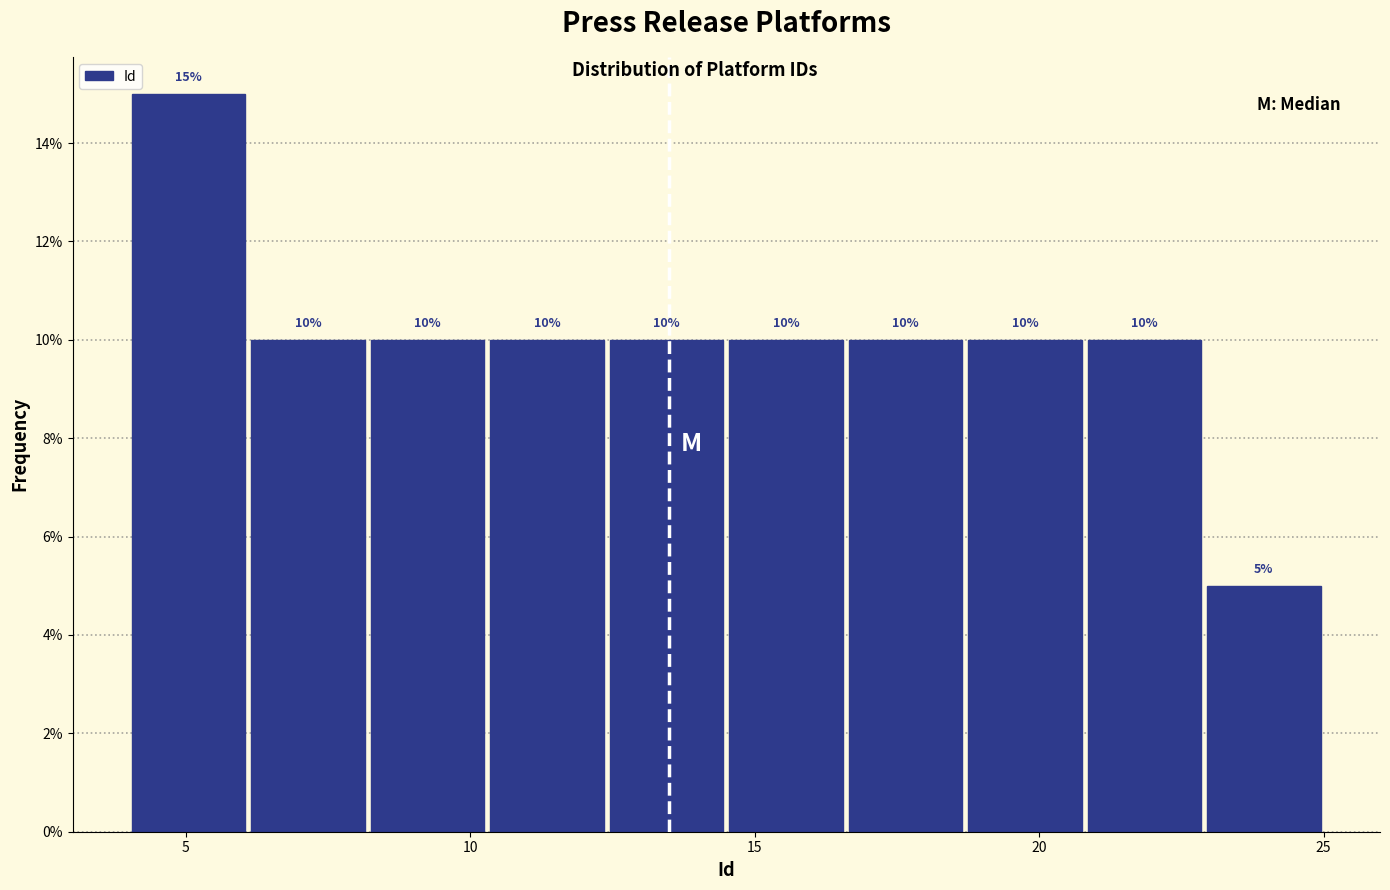

Which range on the x-axis has the tallest bar?

4.0 to 6.1